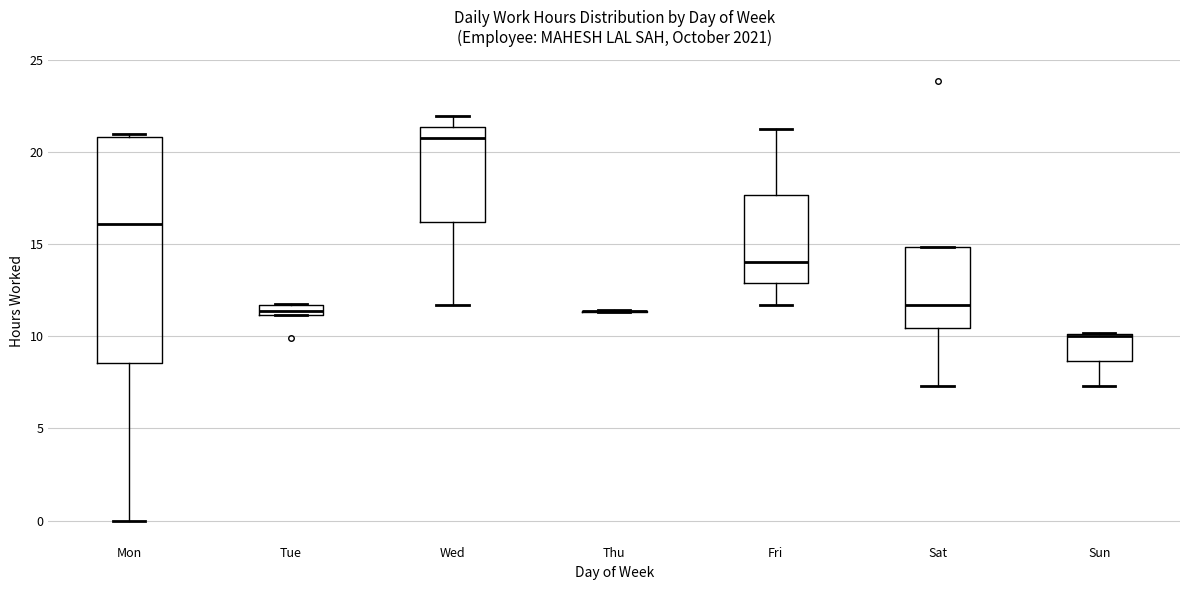

Comparing the boxes themselves (not the whiskers), which one is the tallest?

Mon